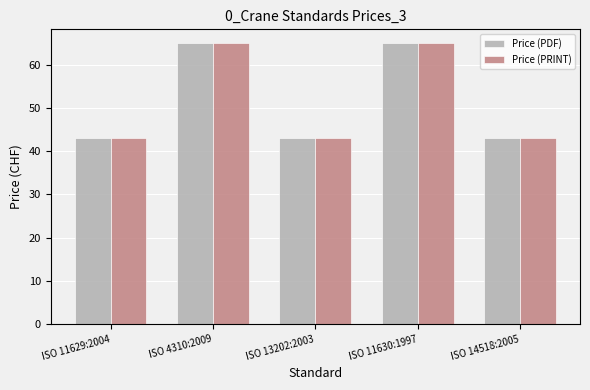

At how many categories does at least one series exceed 54?

2